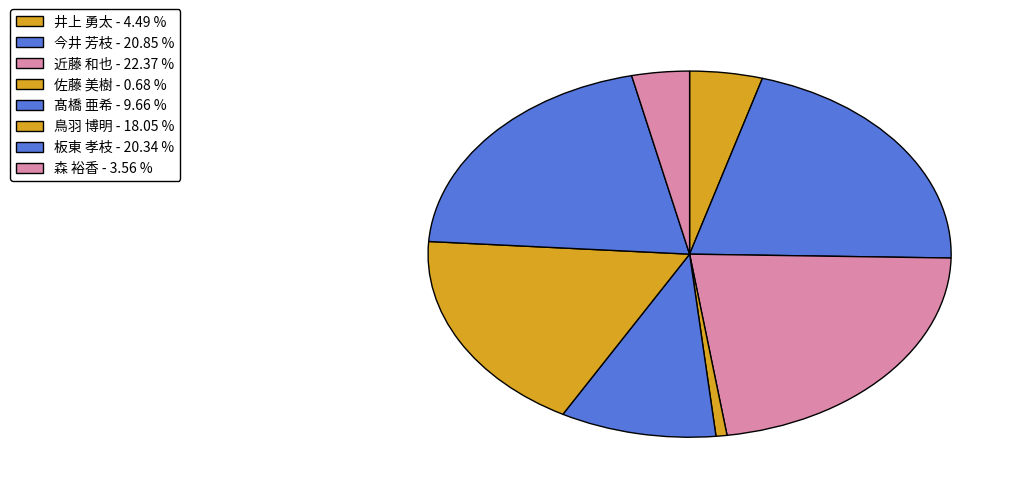

What is the largest slice in the pie chart?

近藤 和也 - 22.37 %